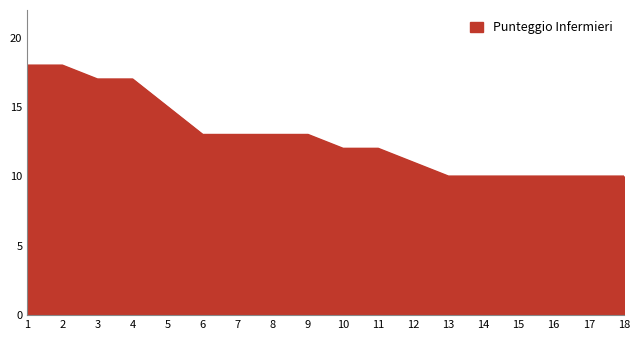

Reading right to left, what are all the values shown in this chart?

10	10	10	10	10	10	11	12	12	13	13	13	13	15	17	17	18	18